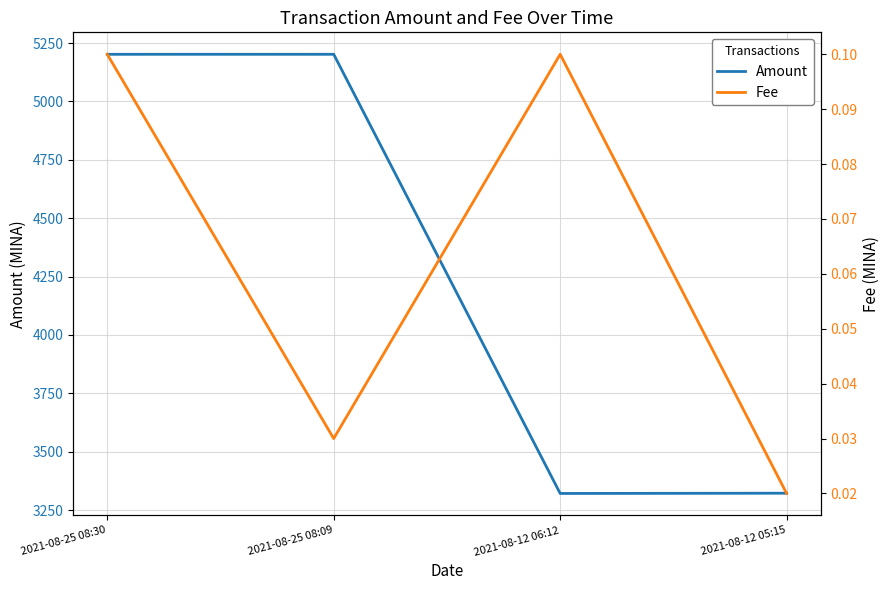

Where is the first local minimum for Amount?

2021-08-12 06:12